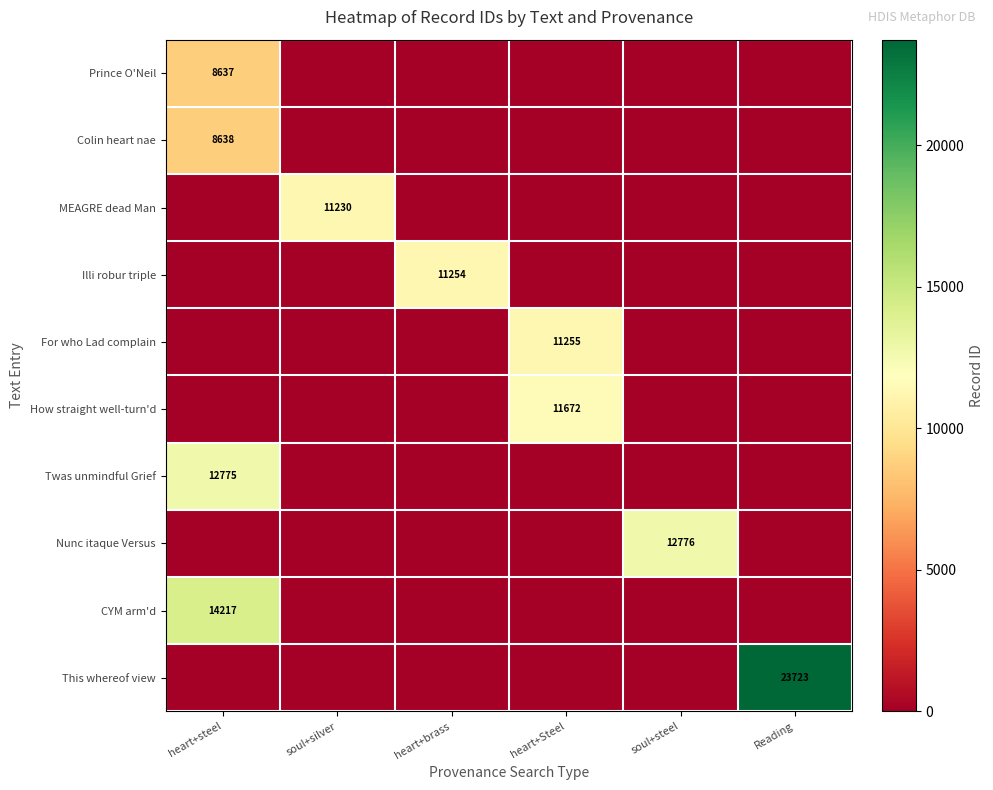

True or false: Prince O'Neil has a value of 8637 at heart+steel.

True